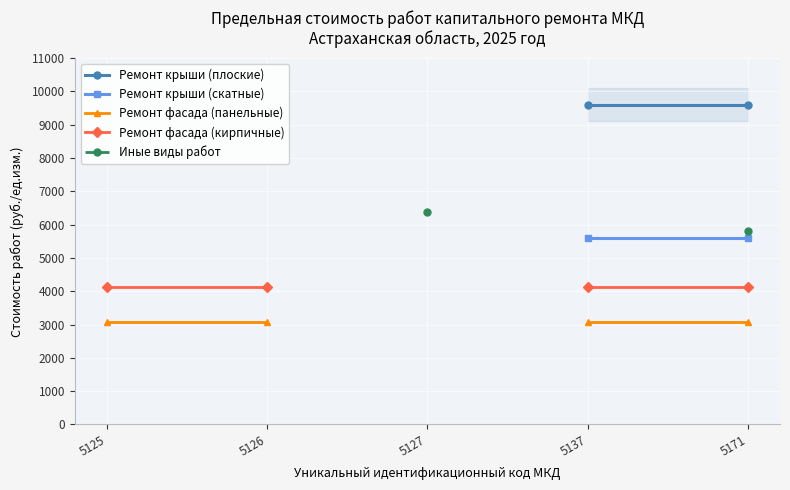

True or false: Ремонт фасада (панельные) and Ремонт крыши (скатные) intersect in this chart.

False